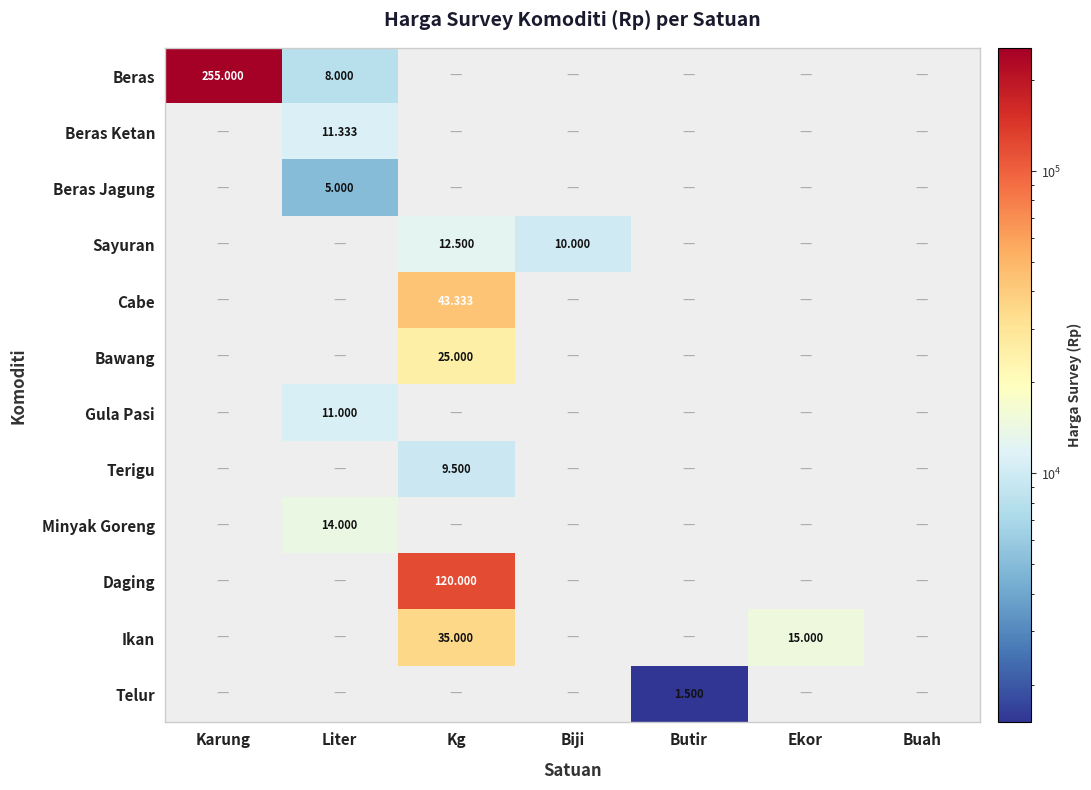

The Cabe series shows -27810 at Buah. True or false?

False